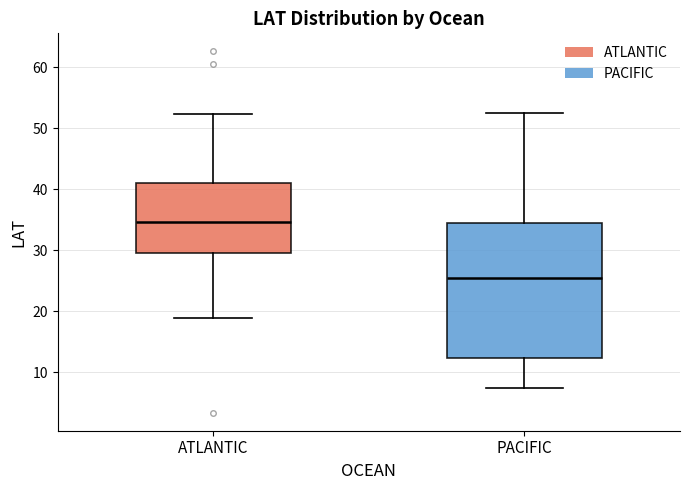

Which box's median line is the highest?

ATLANTIC